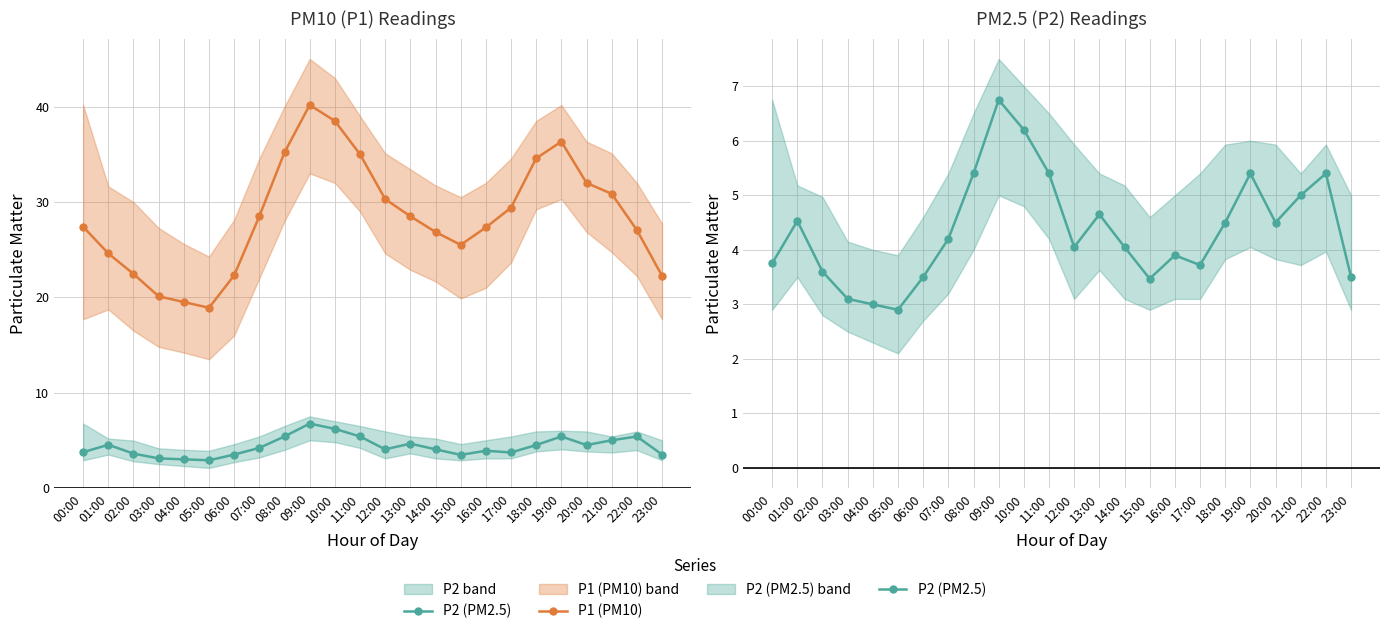

What is the smallest value displayed?

2.9